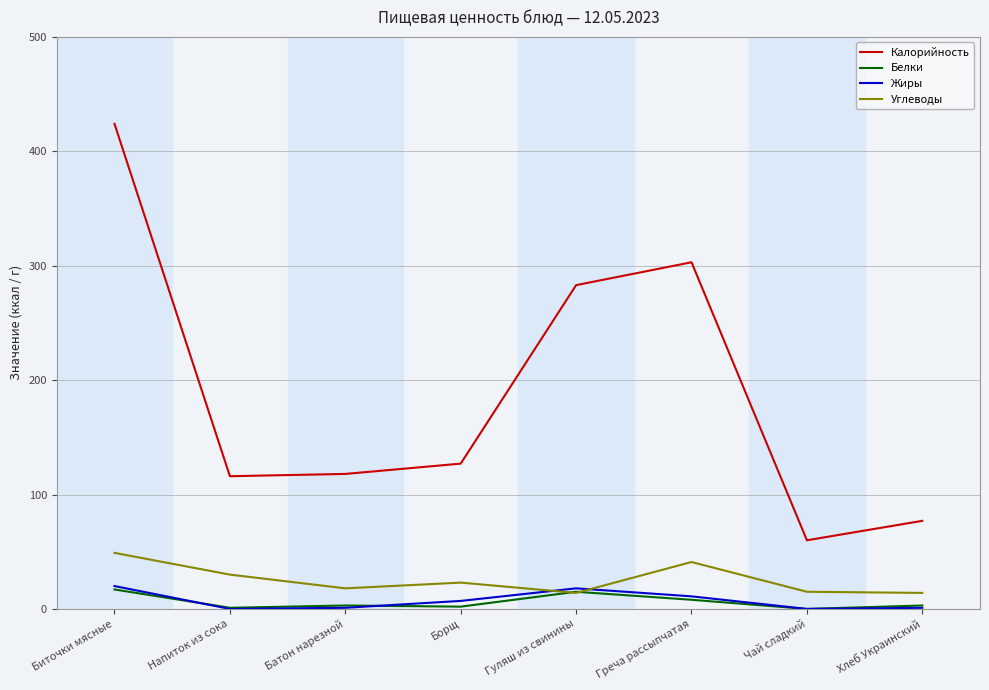

True or false: Калорийность and Углеводы cross at least once.

False